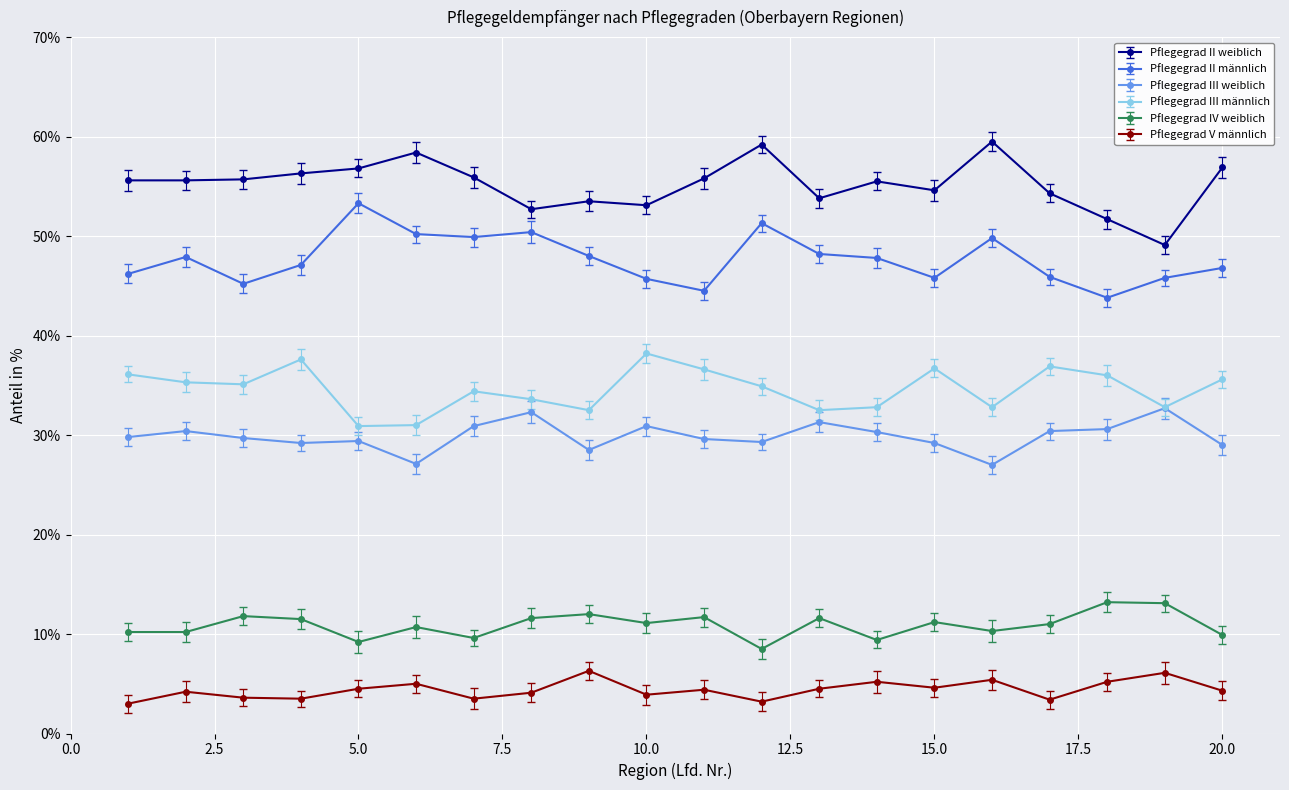

True or false: Pflegegrad III männlich and Pflegegrad III weiblich cross at least once.

False